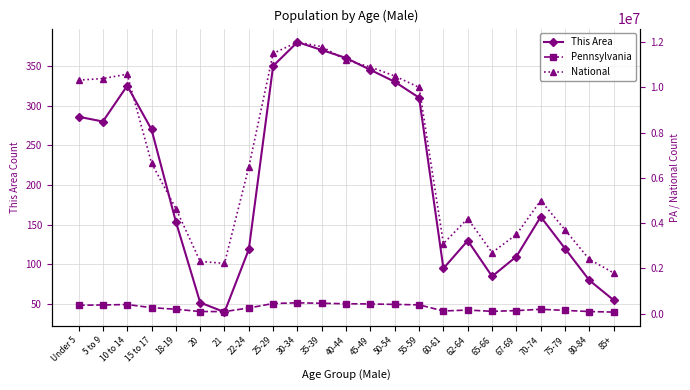

At how many categories does at least one series exceed 10230475?

9